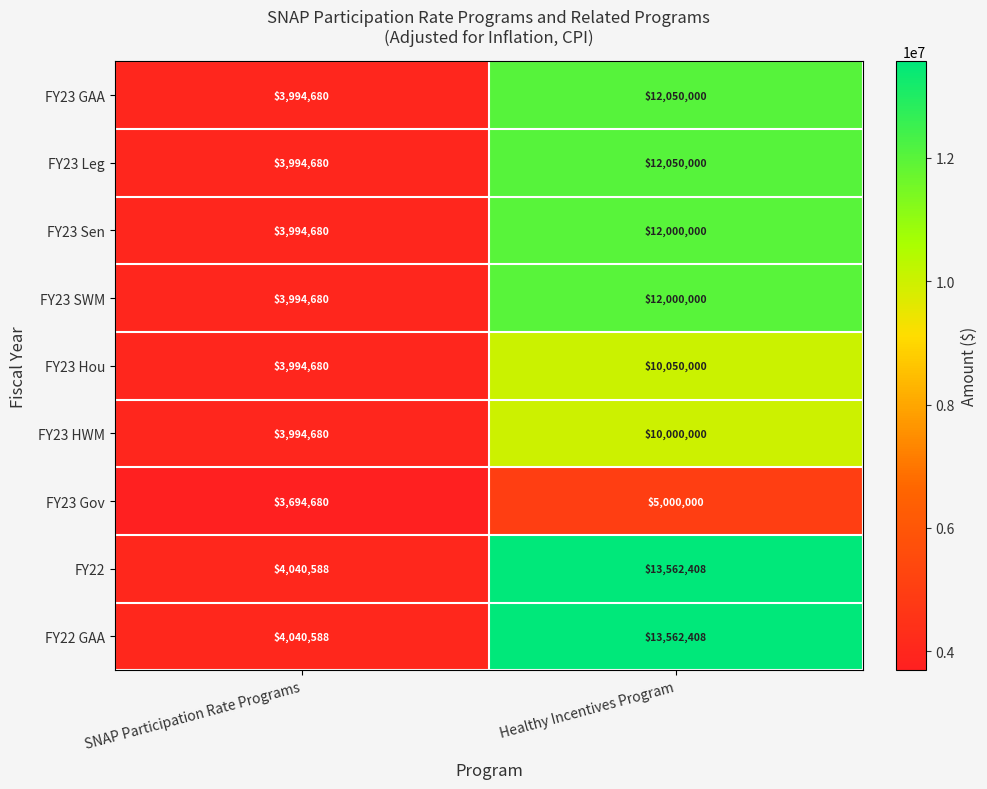

Reading left to right, transcribe all the data shown in this chart.

FY23 GAA: SNAP Participation Rate Programs=3994680	Healthy Incentives Program=12050000
FY23 Leg: SNAP Participation Rate Programs=3994680	Healthy Incentives Program=12050000
FY23 Sen: SNAP Participation Rate Programs=3994680	Healthy Incentives Program=12000000
FY23 SWM: SNAP Participation Rate Programs=3994680	Healthy Incentives Program=12000000
FY23 Hou: SNAP Participation Rate Programs=3994680	Healthy Incentives Program=10050000
FY23 HWM: SNAP Participation Rate Programs=3994680	Healthy Incentives Program=10000000
FY23 Gov: SNAP Participation Rate Programs=3694680	Healthy Incentives Program=5000000
FY22: SNAP Participation Rate Programs=4040588	Healthy Incentives Program=13562408
FY22 GAA: SNAP Participation Rate Programs=4040588	Healthy Incentives Program=13562408